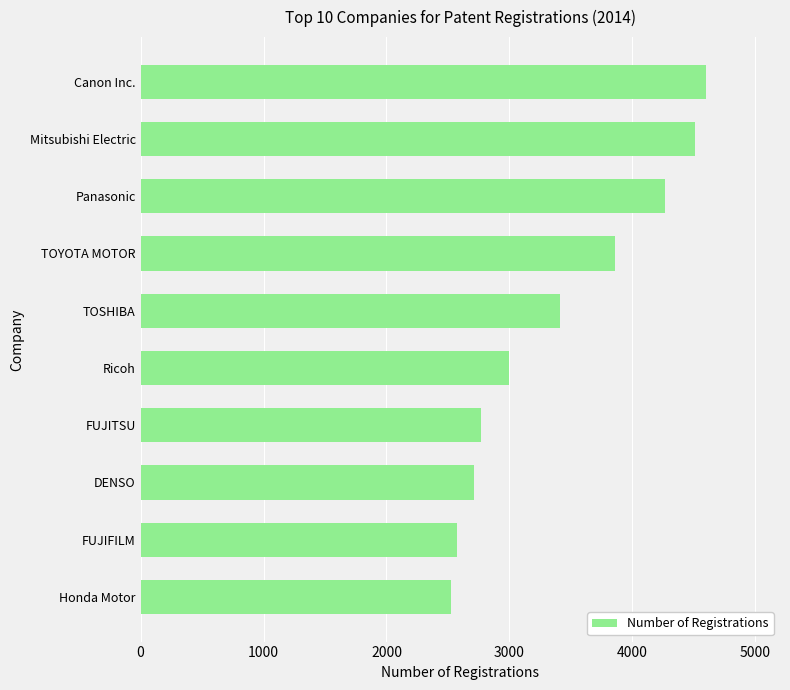

List the labels in order of value, smallest first.

Honda Motor, FUJIFILM, DENSO, FUJITSU, Ricoh, TOSHIBA, TOYOTA MOTOR, Panasonic, Mitsubishi Electric, Canon Inc.